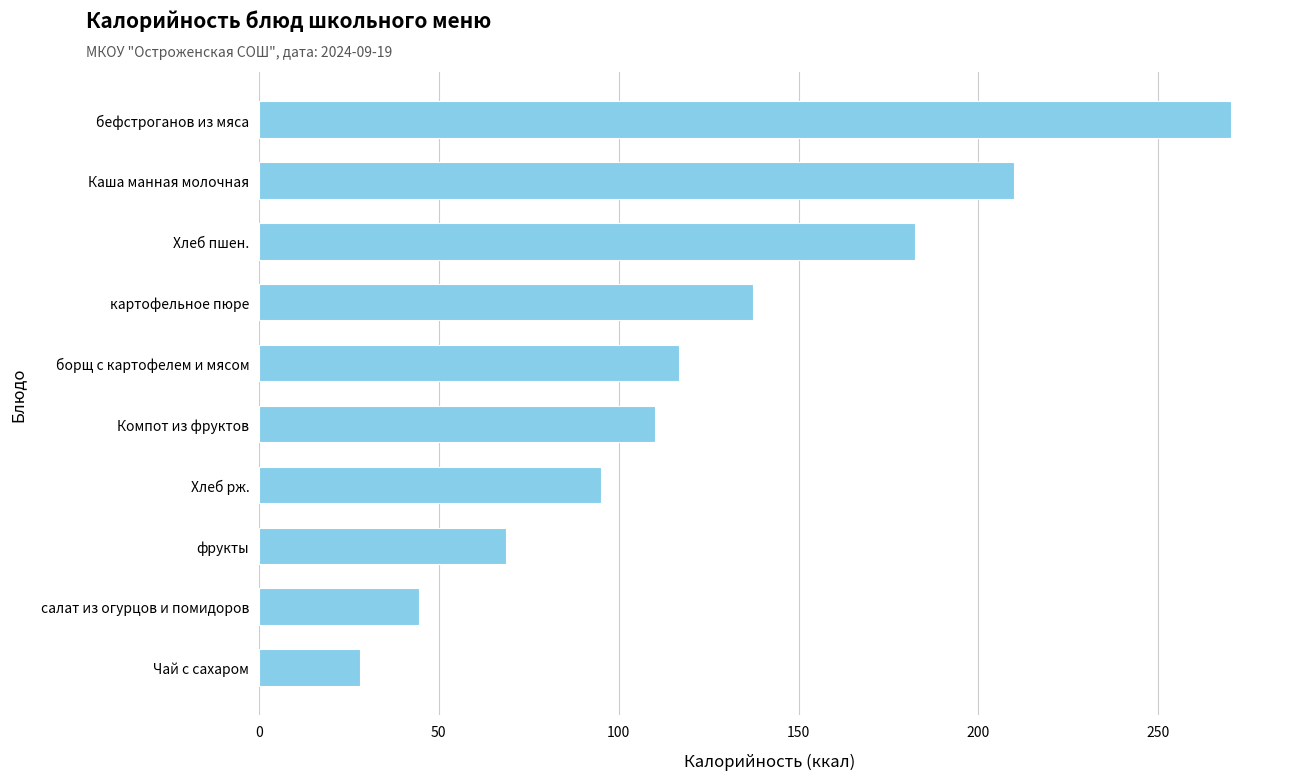

What is the maximum value shown in the chart?

270.3